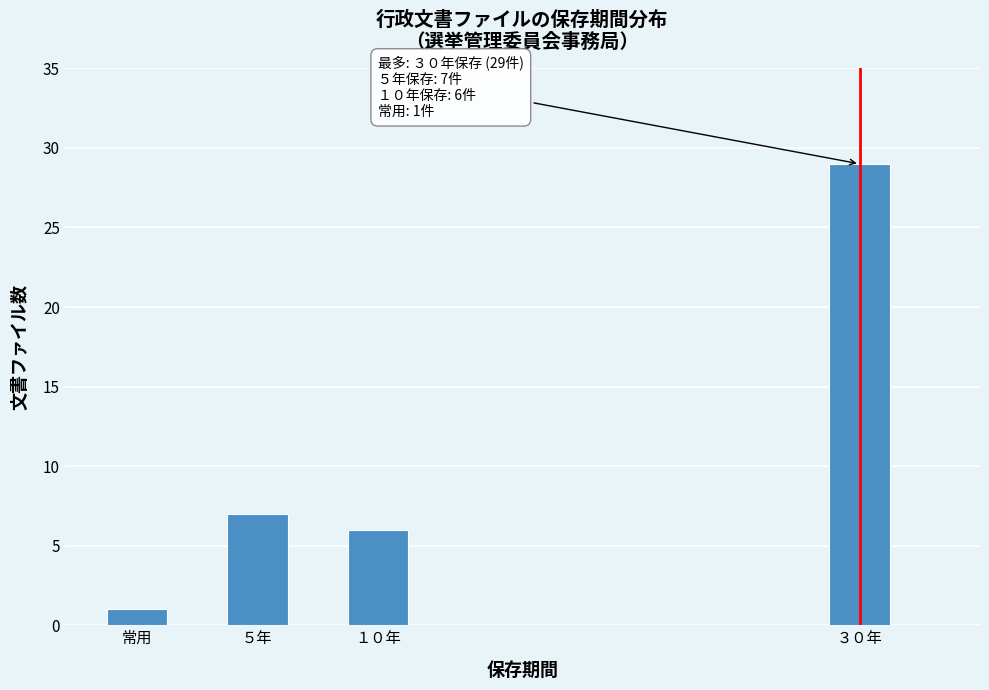

Reading right to left, list all the values displayed in this chart.

３０年=29	１０年=6	５年=7	常用=1